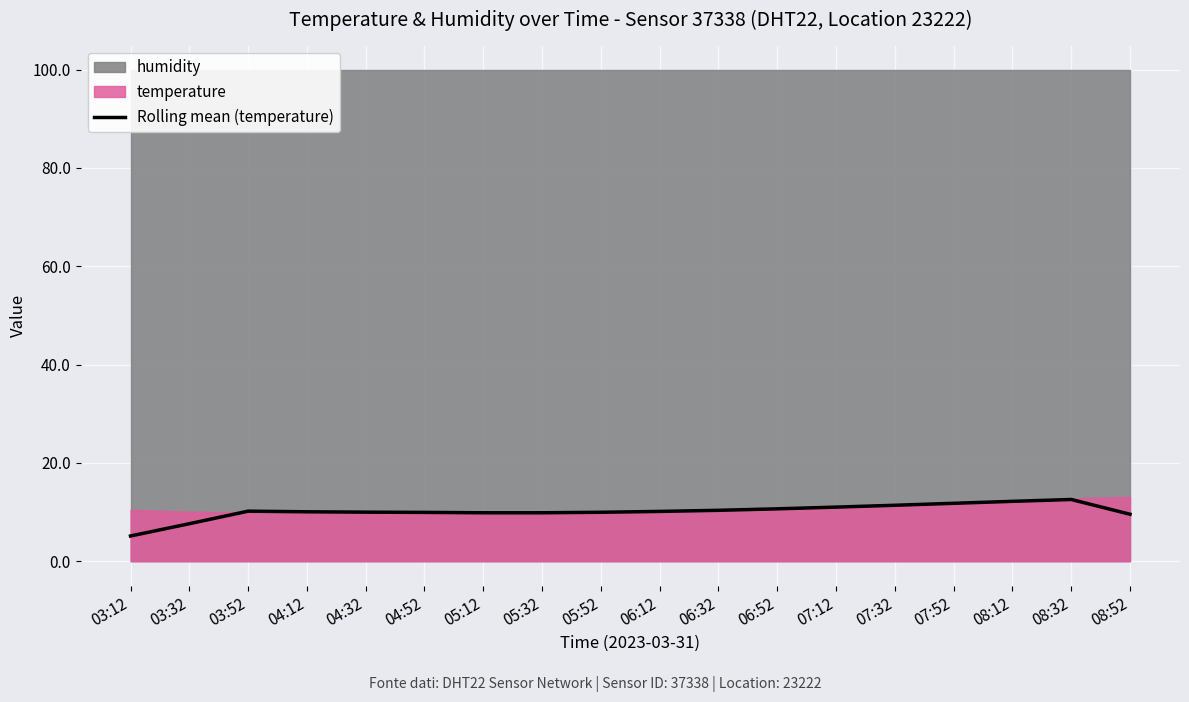

How many lines are shown in the chart?

1